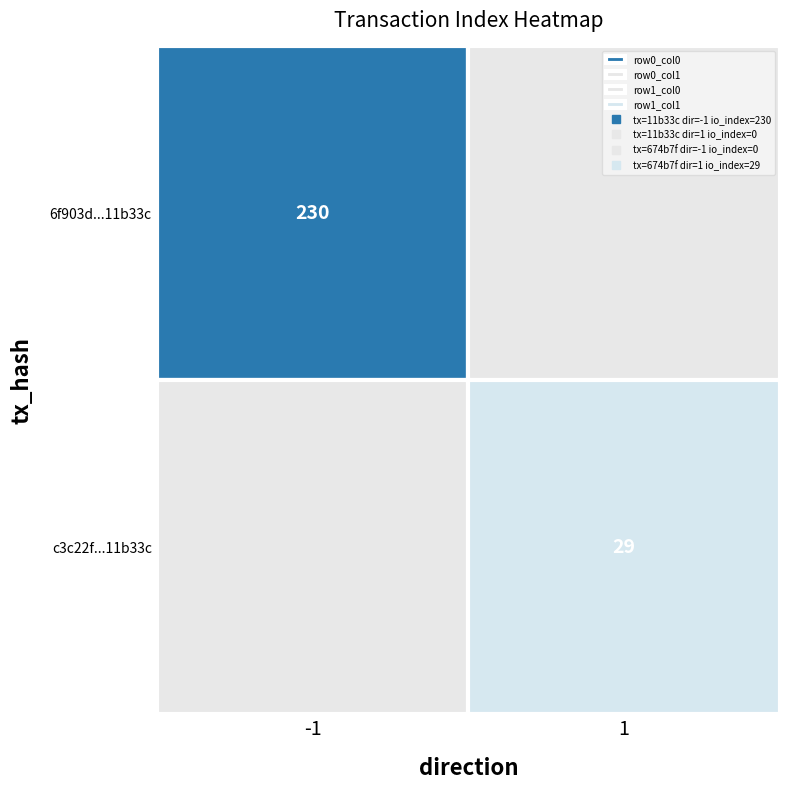

Which series changed the most between direction and io_index?

6f903d2656ed7bbbc9351520a528eaf6f11b33c